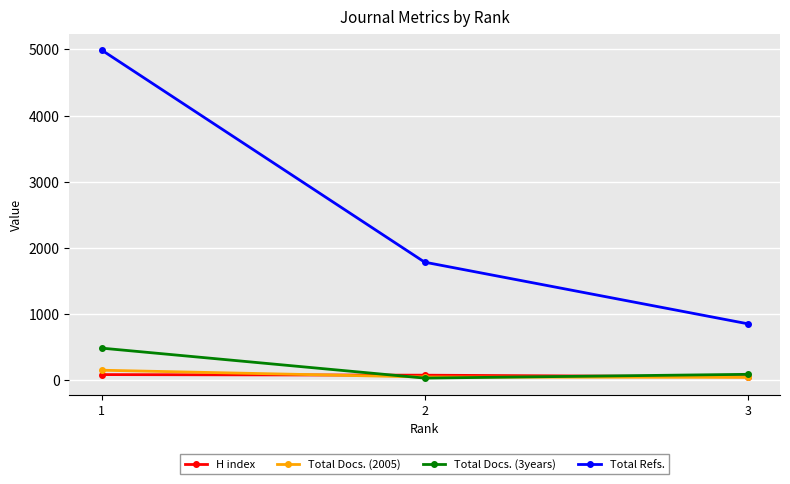

Read the Total Docs. (3years) value at 2, to the nearest 10.

30